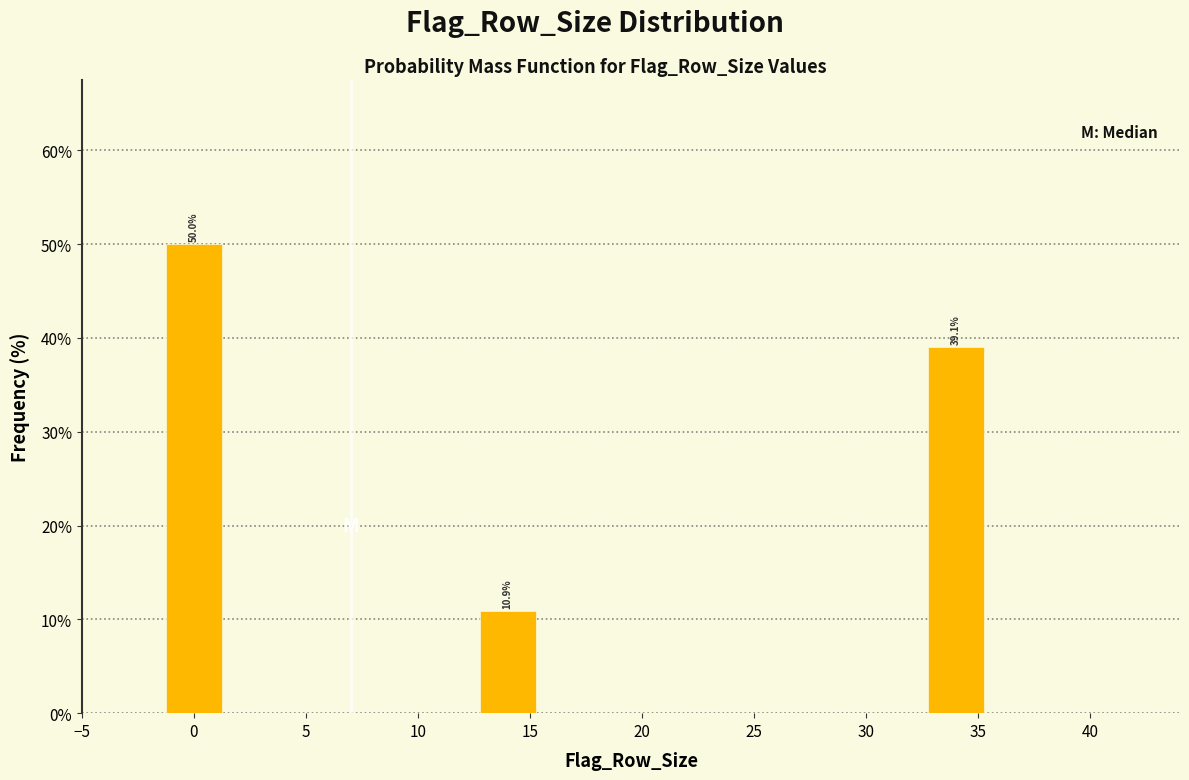

Reading right to left, what are all the values shown in this chart?

35=39.1	15=10.9	0=50.0